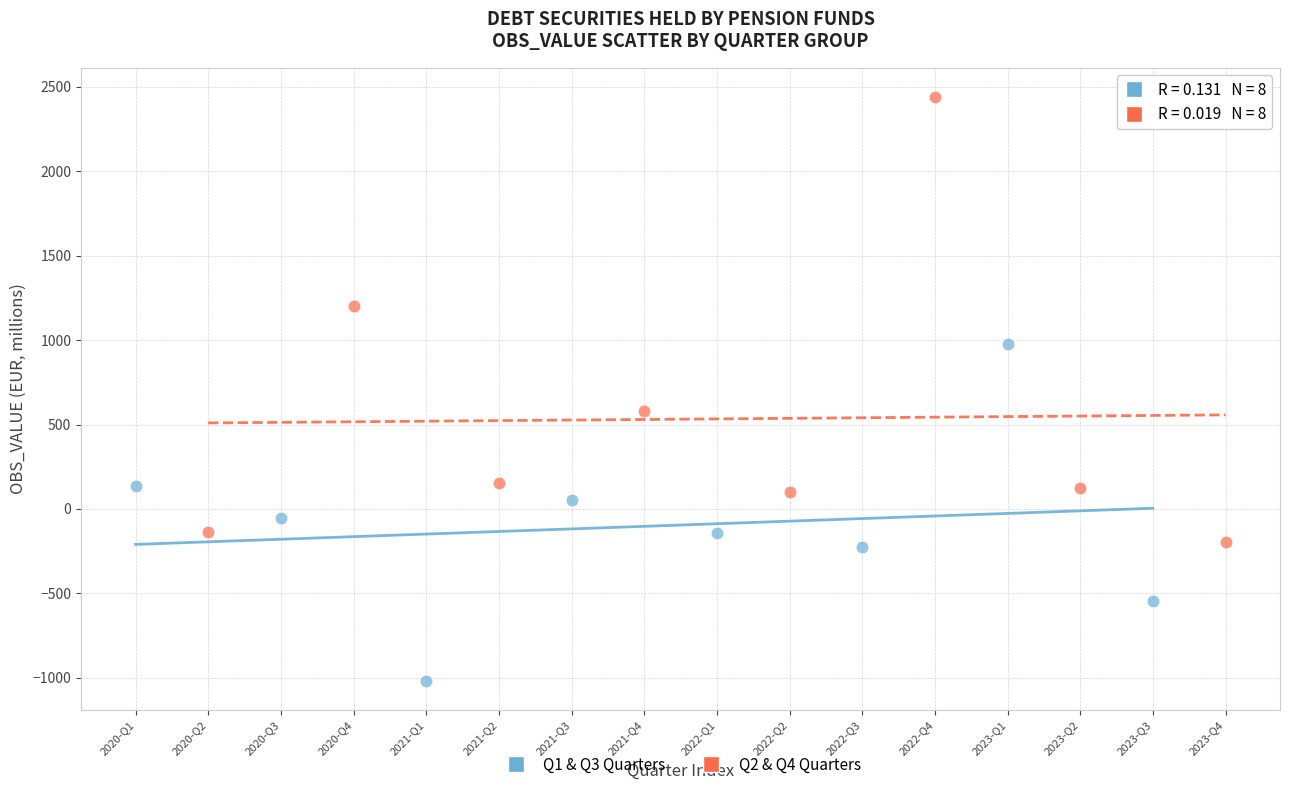

Which series contains the highest Y value?

Q2 & Q4 Quarters